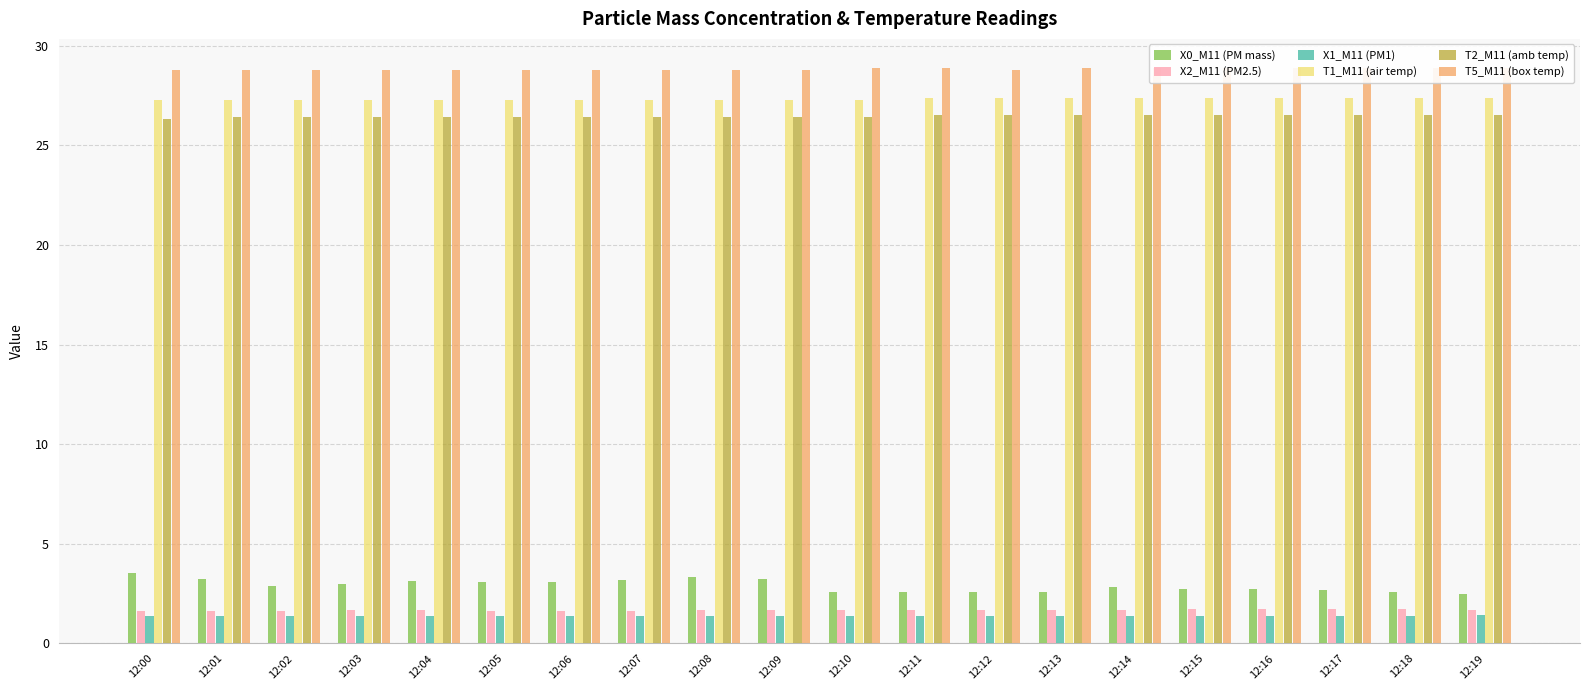

Reading right to left, what are all the values shown in this chart?

X0_M11 (PM mass): 12:19=2.5	12:18=2.6	12:17=2.7	12:16=2.8	12:15=2.7	12:14=2.8	12:13=2.6	12:12=2.6	12:11=2.6	12:10=2.6	12:09=3.2	12:08=3.3	12:07=3.2	12:06=3.1	12:05=3.1	12:04=3.1	12:03=3.0	12:02=2.9	12:01=3.2	12:00=3.6
X2_M11 (PM2.5): 12:19=1.7	12:18=1.7	12:17=1.7	12:16=1.7	12:15=1.7	12:14=1.7	12:13=1.7	12:12=1.7	12:11=1.7	12:10=1.7	12:09=1.7	12:08=1.7	12:07=1.6	12:06=1.6	12:05=1.6	12:04=1.7	12:03=1.7	12:02=1.6	12:01=1.6	12:00=1.6
X1_M11 (PM1): 12:19=1.4	12:18=1.4	12:17=1.4	12:16=1.4	12:15=1.4	12:14=1.4	12:13=1.4	12:12=1.4	12:11=1.4	12:10=1.4	12:09=1.4	12:08=1.4	12:07=1.4	12:06=1.4	12:05=1.4	12:04=1.4	12:03=1.4	12:02=1.4	12:01=1.4	12:00=1.4
T1_M11 (air temp): 12:19=27.4	12:18=27.4	12:17=27.4	12:16=27.4	12:15=27.4	12:14=27.4	12:13=27.4	12:12=27.4	12:11=27.4	12:10=27.3	12:09=27.3	12:08=27.3	12:07=27.3	12:06=27.3	12:05=27.3	12:04=27.3	12:03=27.3	12:02=27.3	12:01=27.3	12:00=27.3
T2_M11 (amb temp): 12:19=26.5	12:18=26.5	12:17=26.5	12:16=26.5	12:15=26.5	12:14=26.5	12:13=26.5	12:12=26.5	12:11=26.5	12:10=26.4	12:09=26.4	12:08=26.4	12:07=26.4	12:06=26.4	12:05=26.4	12:04=26.4	12:03=26.4	12:02=26.4	12:01=26.4	12:00=26.3
T5_M11 (box temp): 12:19=28.9	12:18=28.9	12:17=28.9	12:16=28.9	12:15=28.9	12:14=28.9	12:13=28.9	12:12=28.8	12:11=28.9	12:10=28.9	12:09=28.8	12:08=28.8	12:07=28.8	12:06=28.8	12:05=28.8	12:04=28.8	12:03=28.8	12:02=28.8	12:01=28.8	12:00=28.8